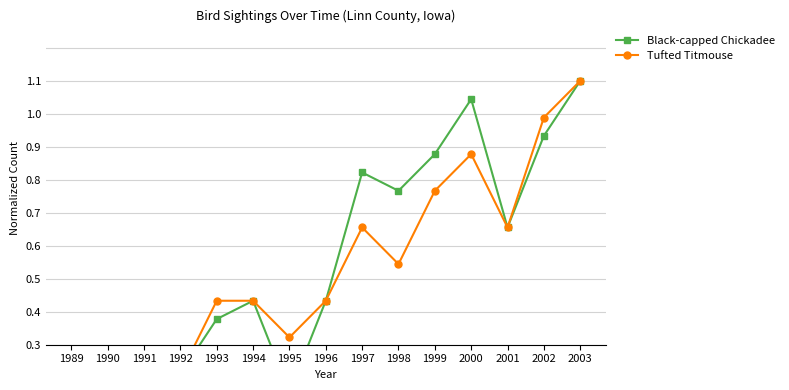

What is the difference between the highest and lowest values at 2002?

0.1